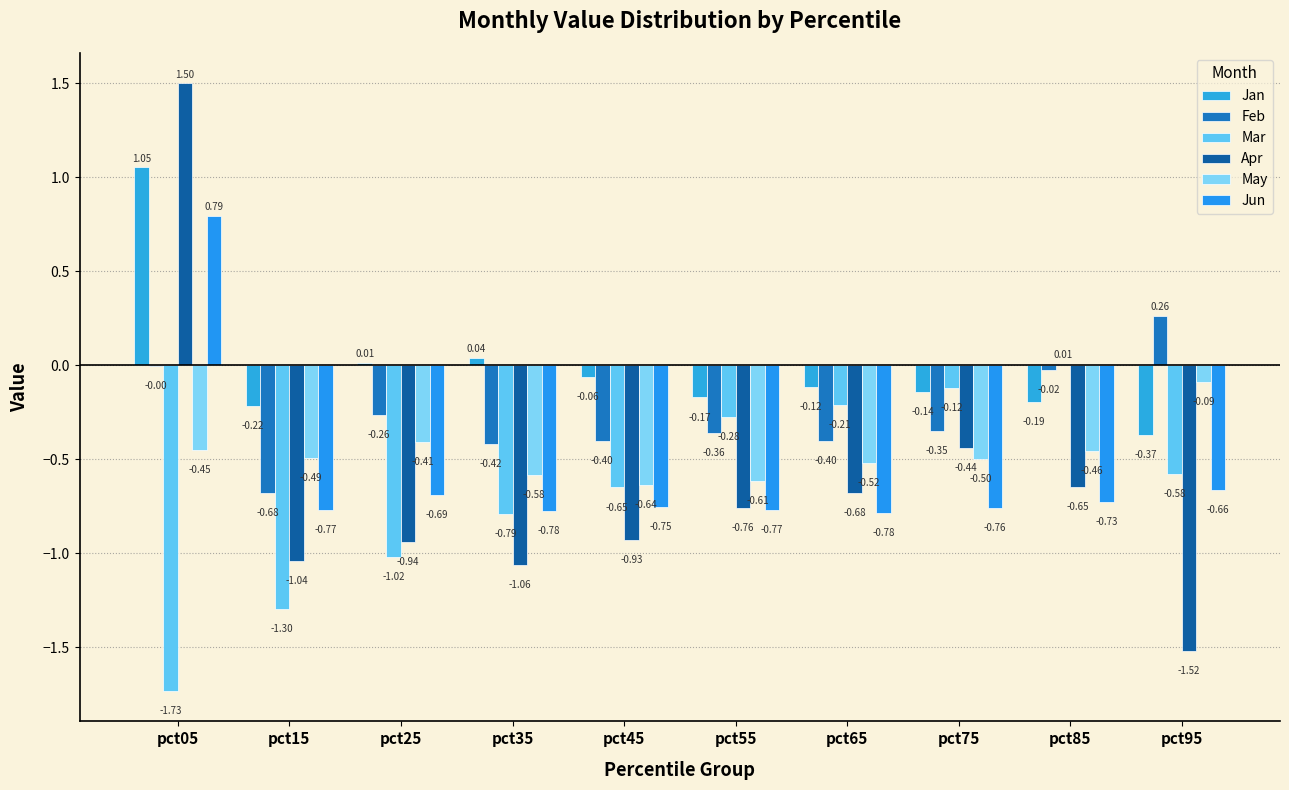

Rank the series at pct45 from lowest to highest value.

Apr, Jun, Mar, May, Feb, Jan